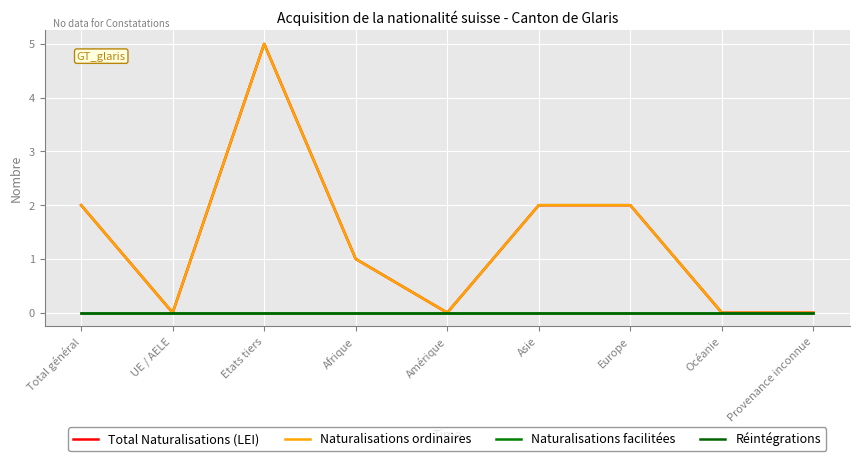

Which category has the highest value in the Naturalisations facilitées series?

Total général